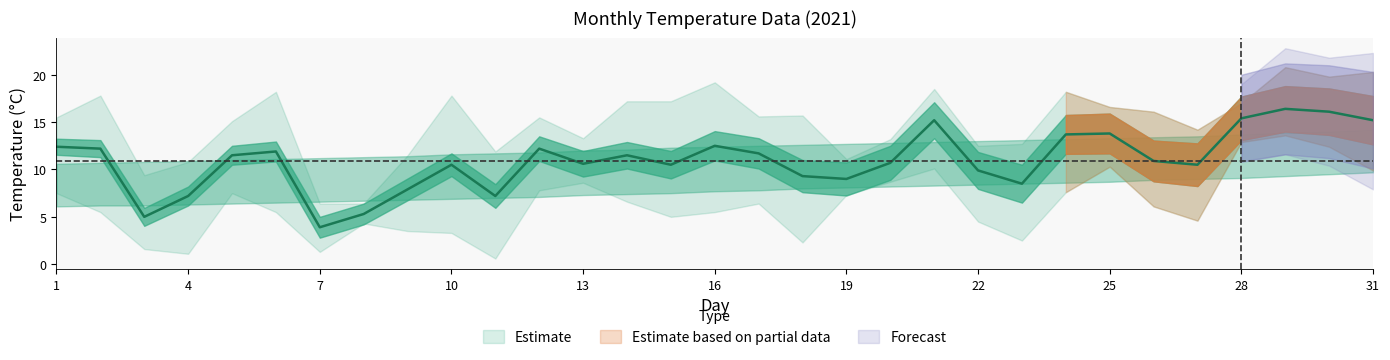

True or false: col_1 has more than 2 points higher than both neighbors.

True